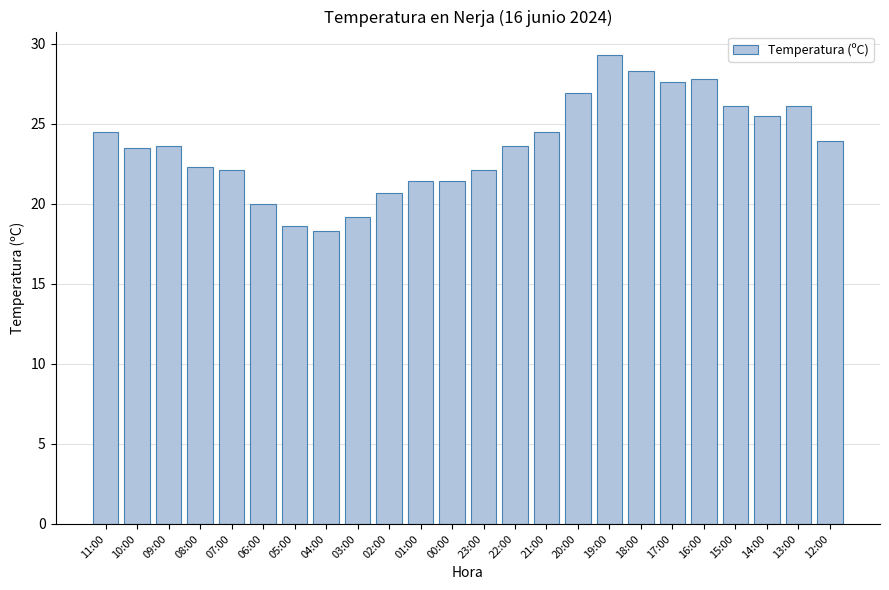

What is the label of the 13th bar from the left?

23:00